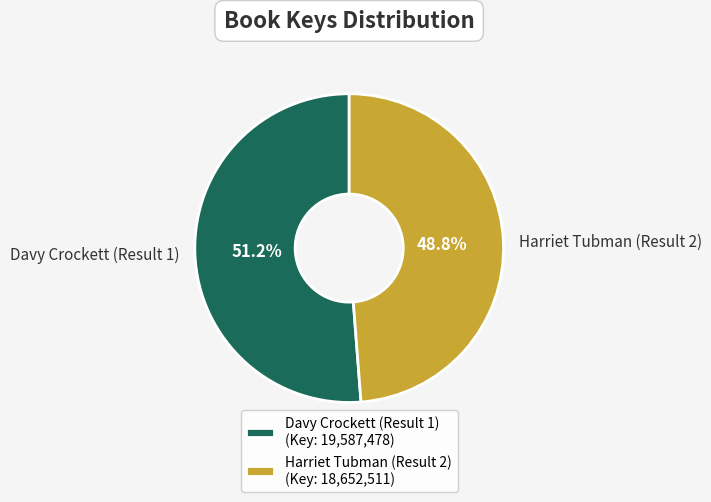

What percentage do Davy Crockett (Result 1) and Harriet Tubman (Result 2) together represent?

100.0%